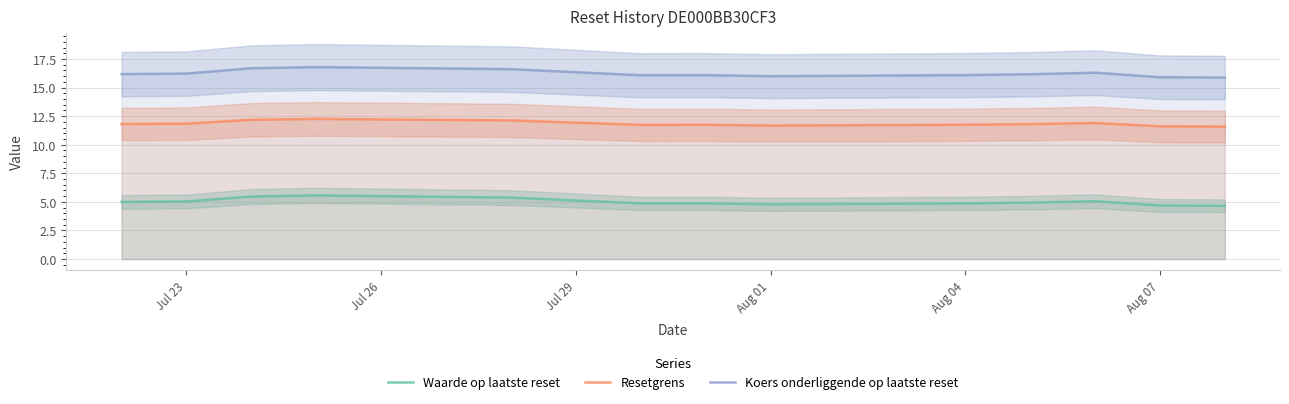

What is the difference between the second highest and minimum values in the Waarde op laatste reset series?

0.8